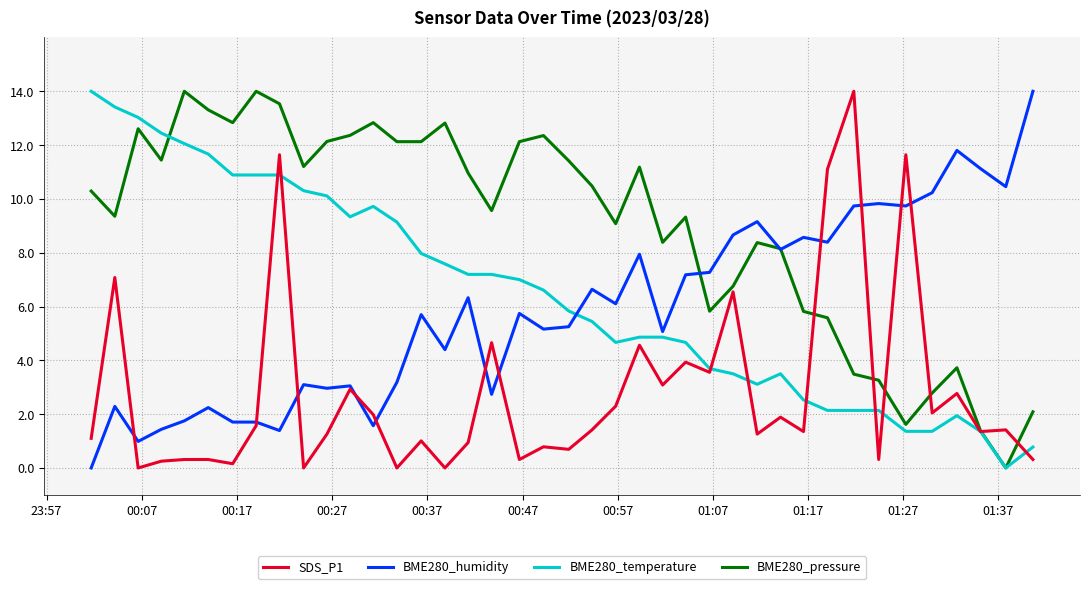

Which series has the largest total across all categories?

BME280_pressure